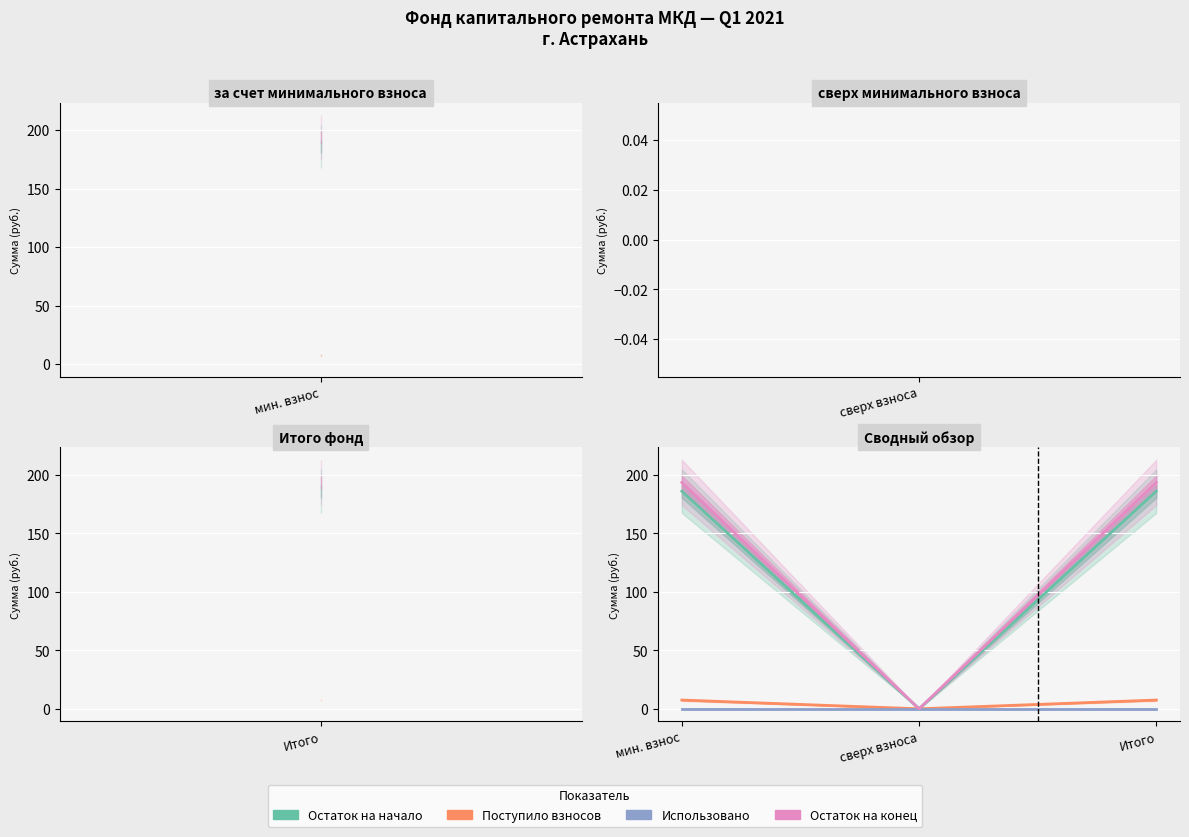

At Итого, list the series in order from largest to smallest.

Остаток на конец, Остаток на начало, Поступило взносов, Использовано